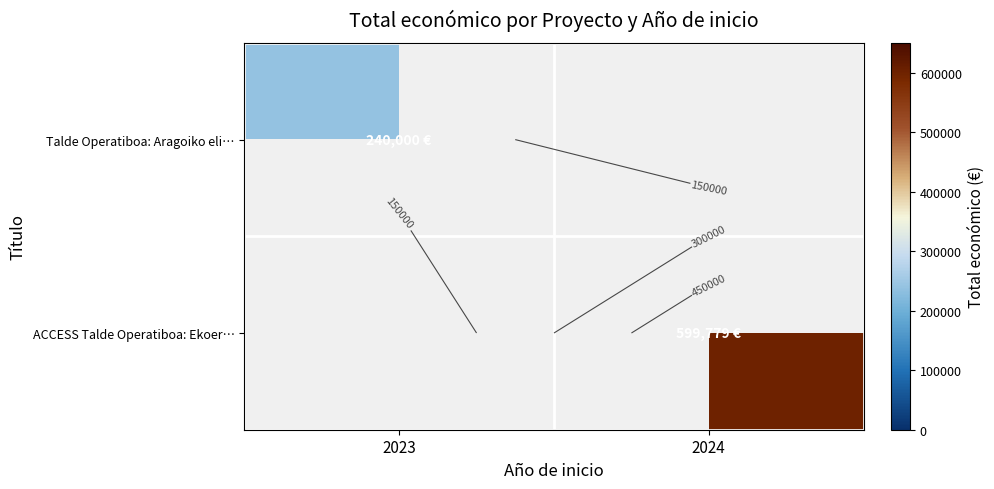

True or false: Talde Operatiboa: Aragoiko eli… has a value of 240000.0 at 2023.

True